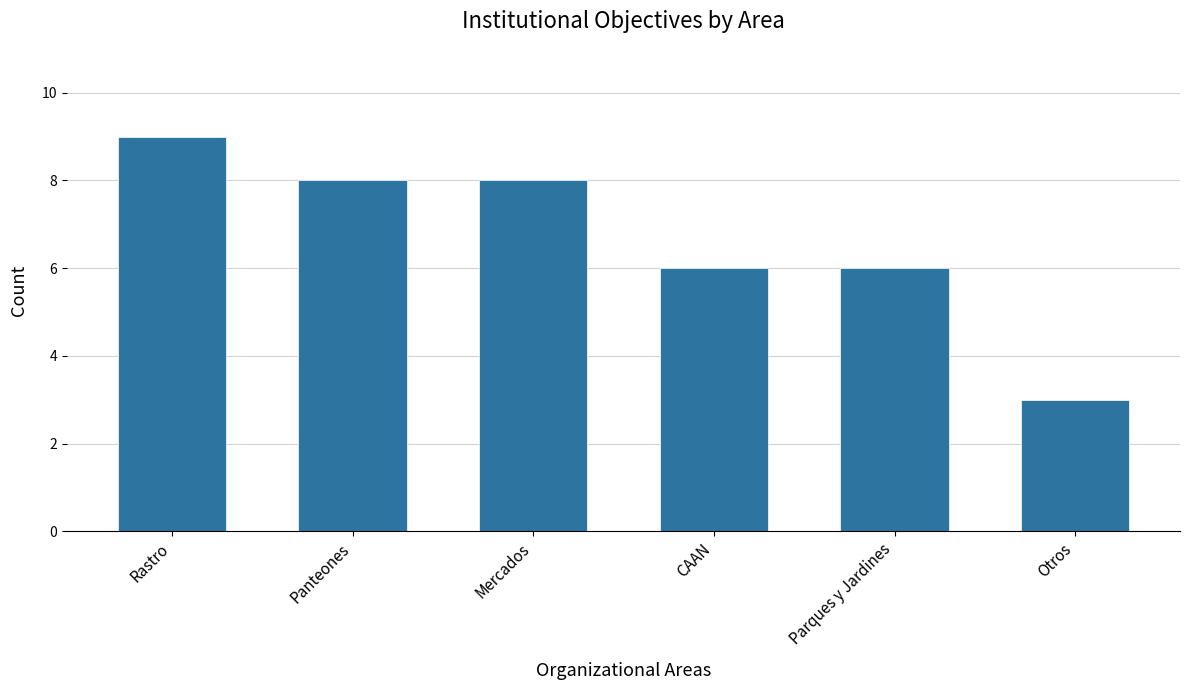

Reading right to left, what are all the values shown in this chart?

Otros=3	Parques y Jardines=6	CAAN=6	Mercados=8	Panteones=8	Rastro=9